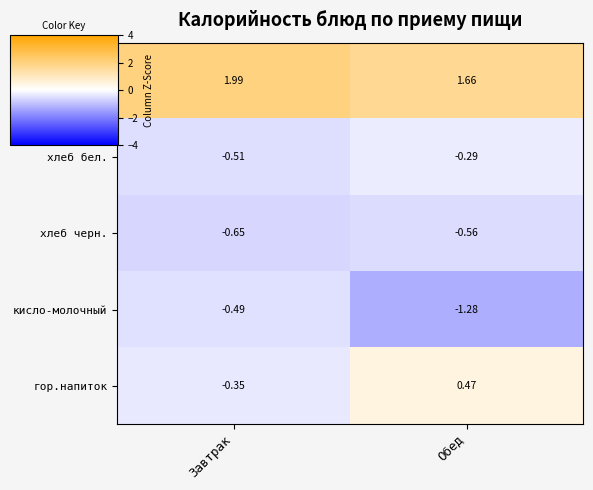

Rank the series by their maximum value, from highest to lowest.

гор.блюдо, гор.напиток, хлеб бел., кисло-молочный, хлеб черн.